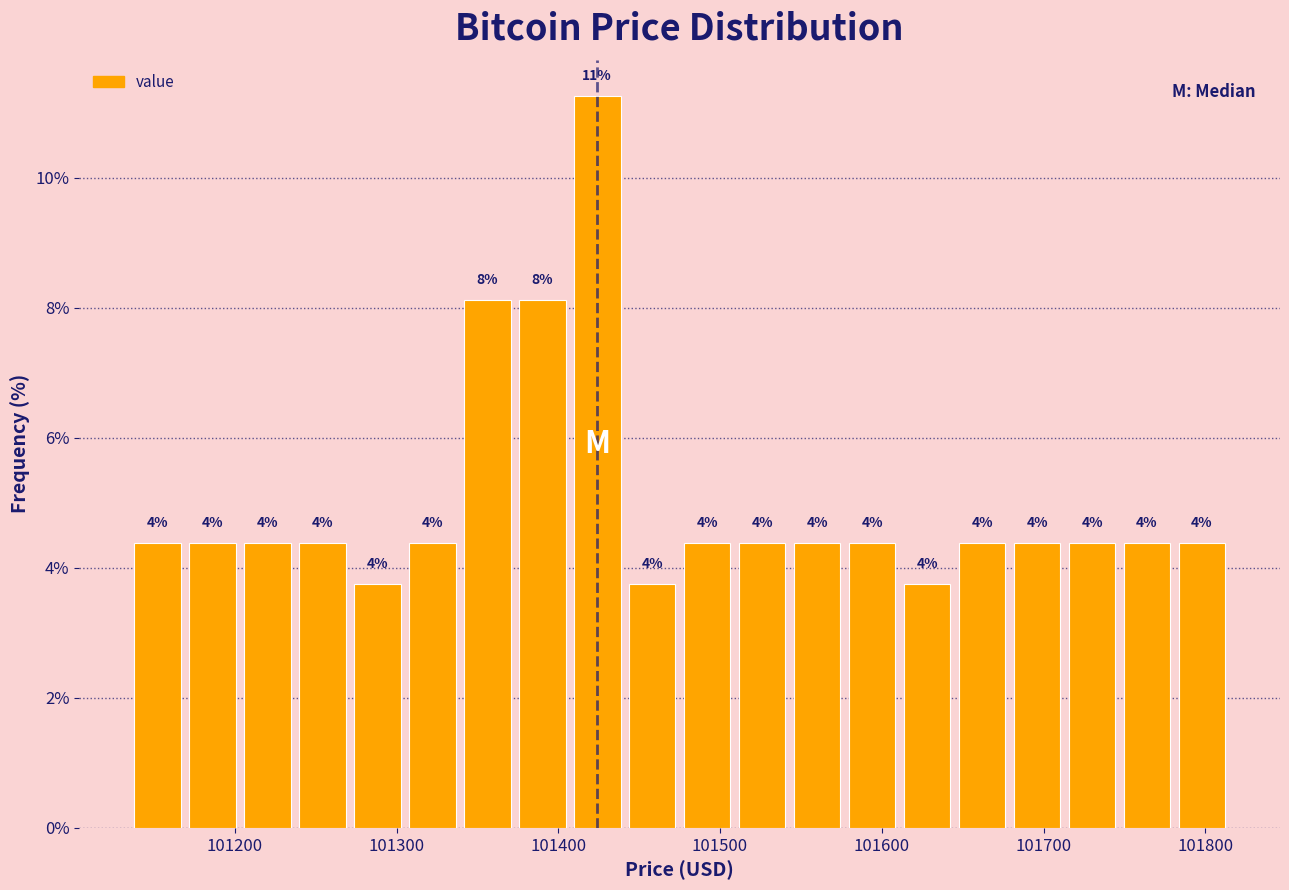

Read against the x-axis, roughly where is the centre of the tallest bar?

101420